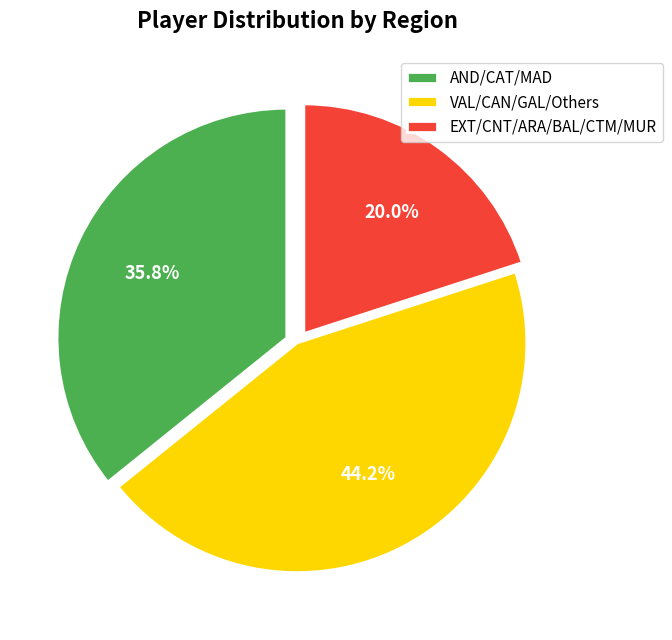

What percentage do AND/CAT/MAD and VAL/CAN/GAL/Others together represent?

80.0%